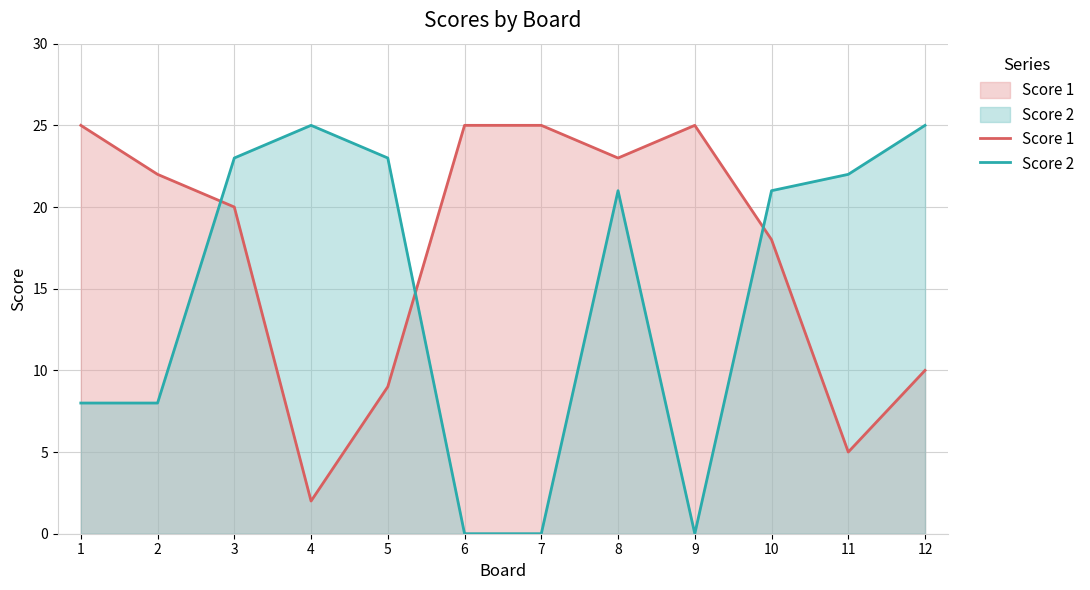

Does the chart have visible grid lines?

Yes